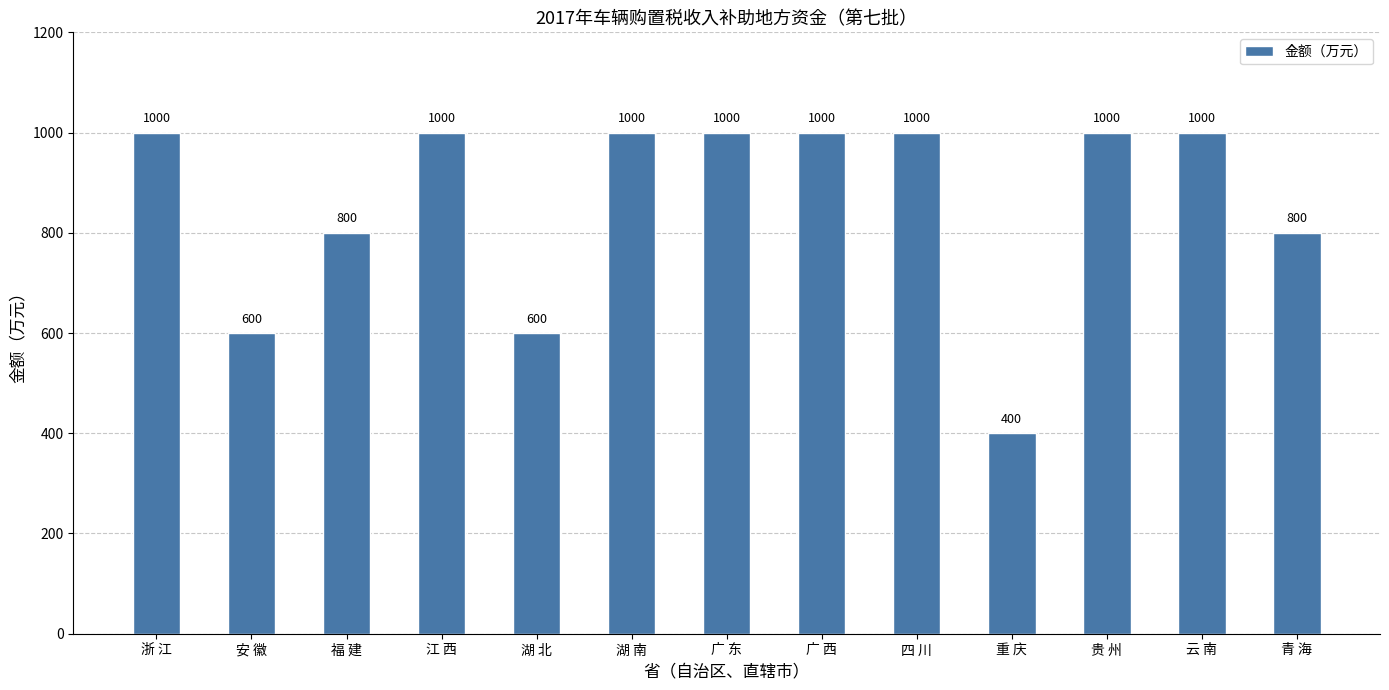

Count the number of categories in the chart.

13